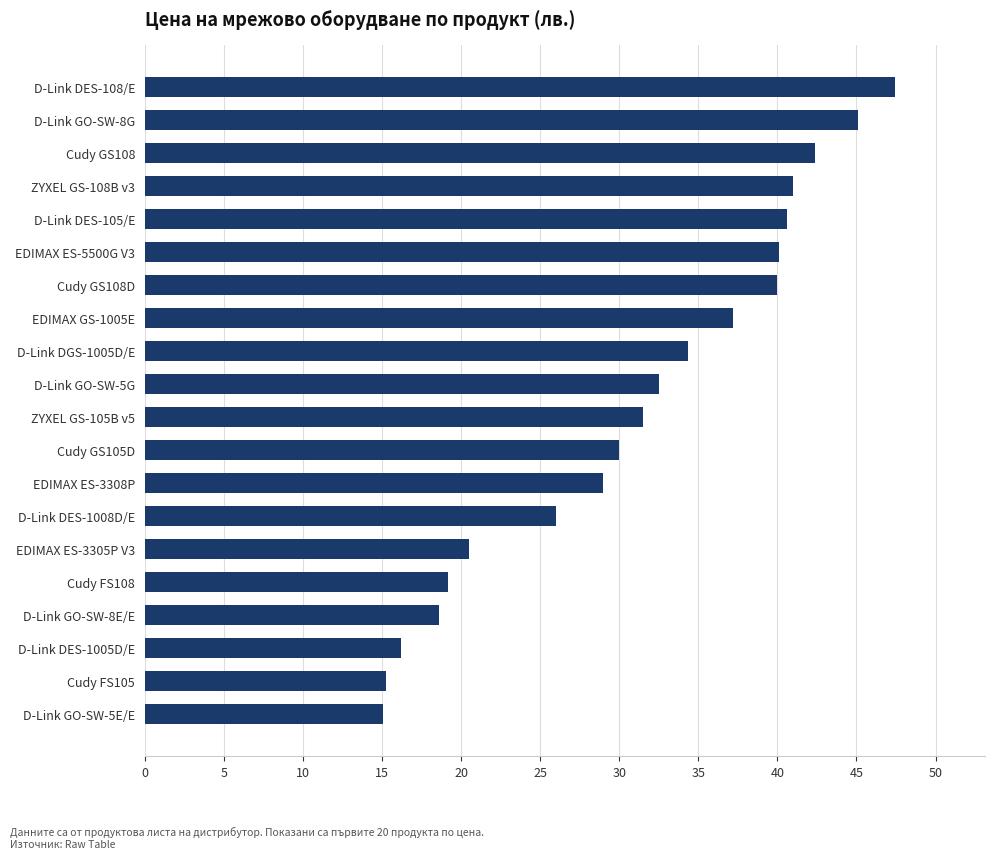

What is the approximate value at Cudy GS108D?

40.0